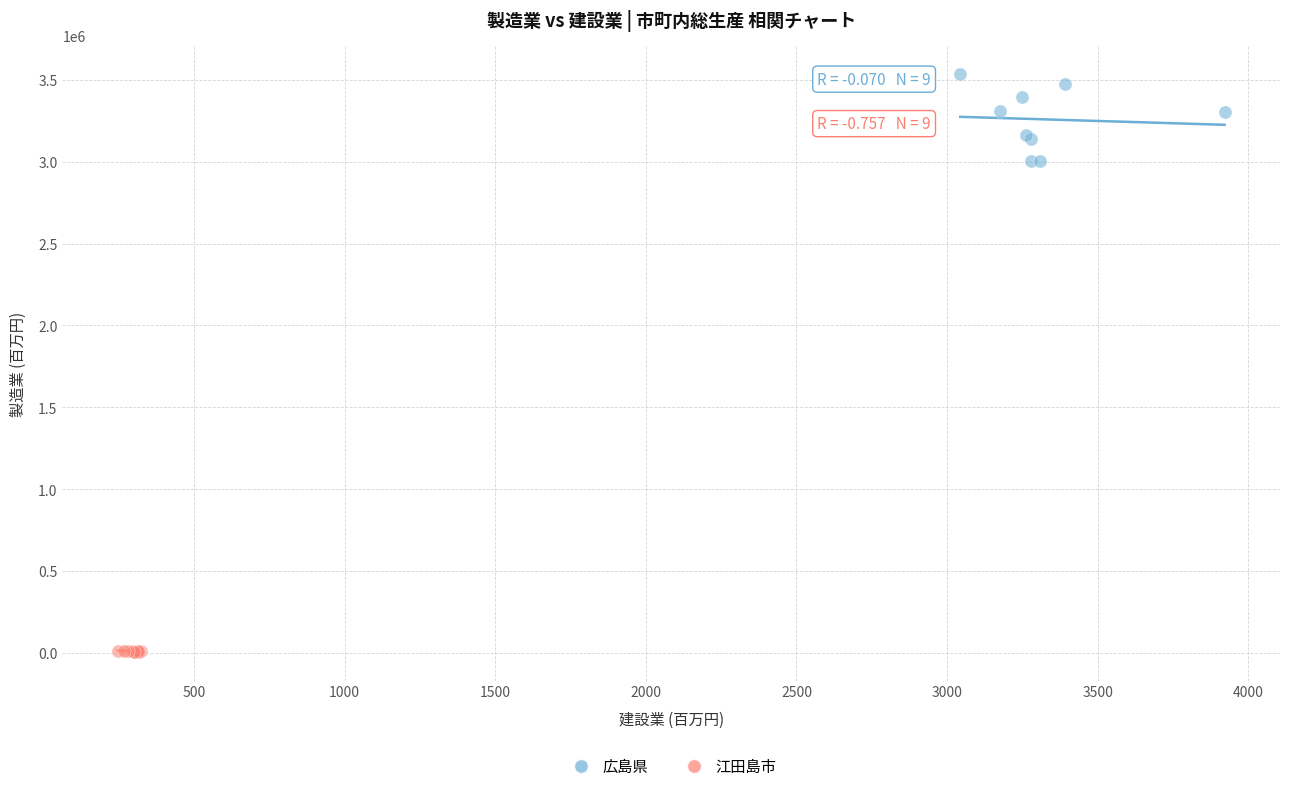

What are all the series names shown in the legend?

広島県, 江田島市